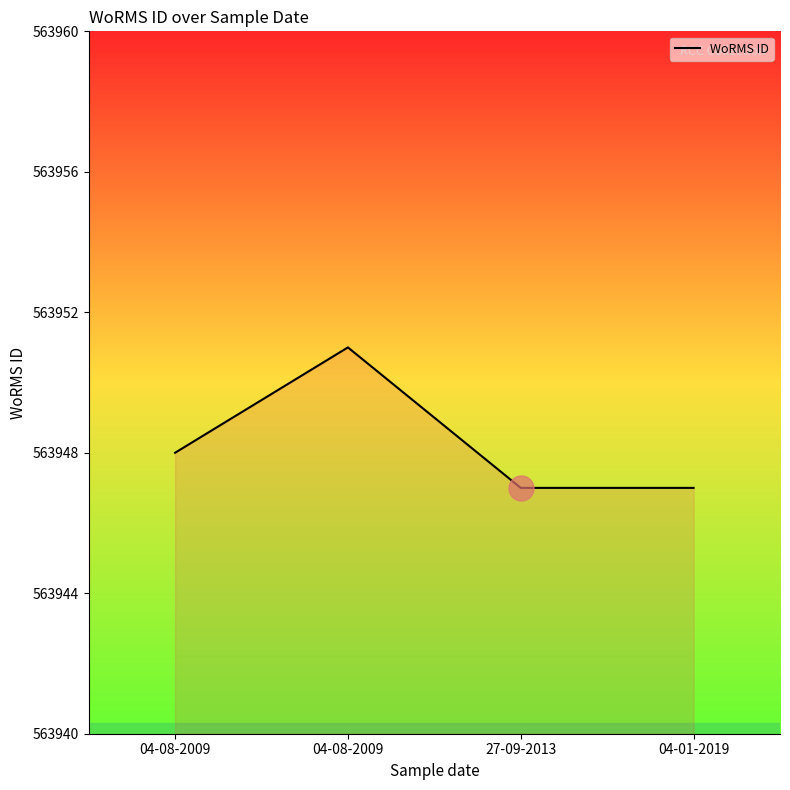

Where is the data nearest to the value 563949?

04-08-2009